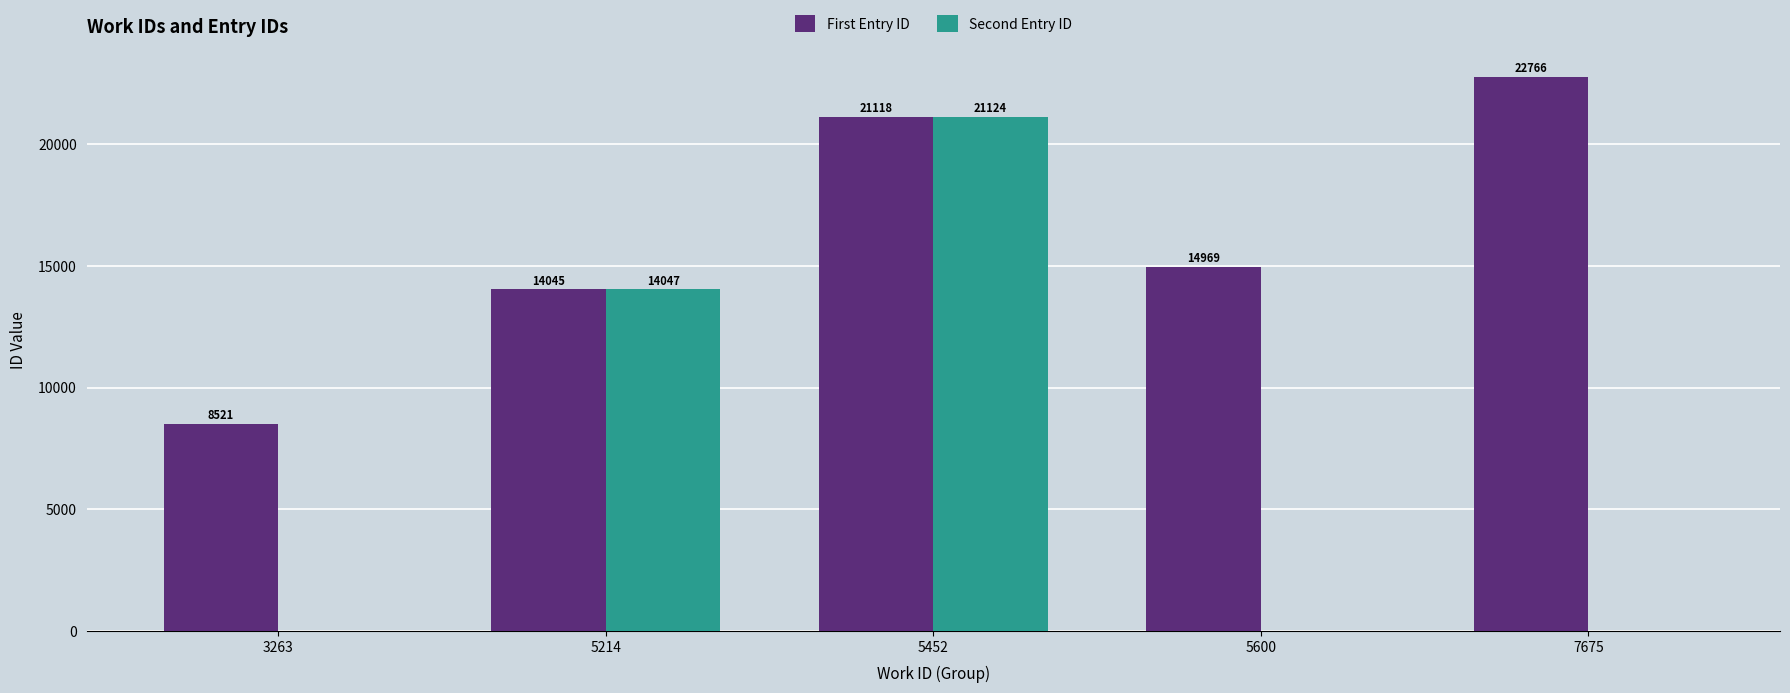

What is the greatest value displayed?

22766